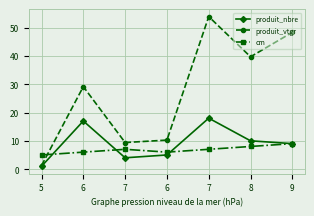

What is the minimum value for produit_nbre?

1.0